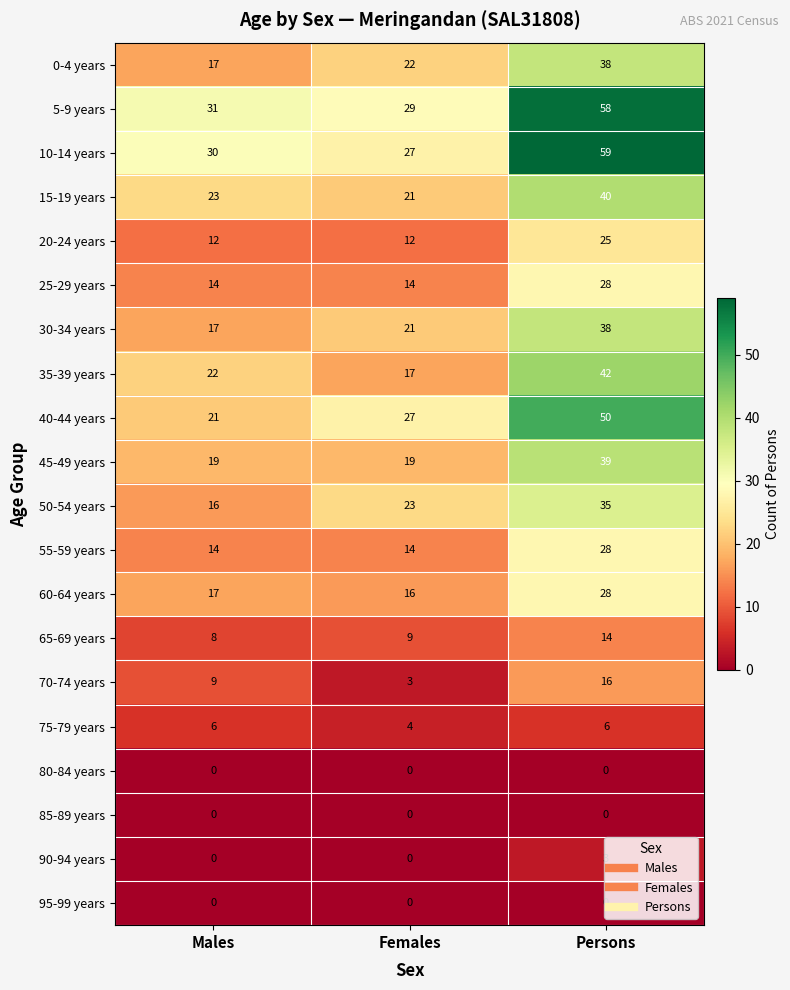

True or false: 35-39 years has a value of 66 at Persons.

False